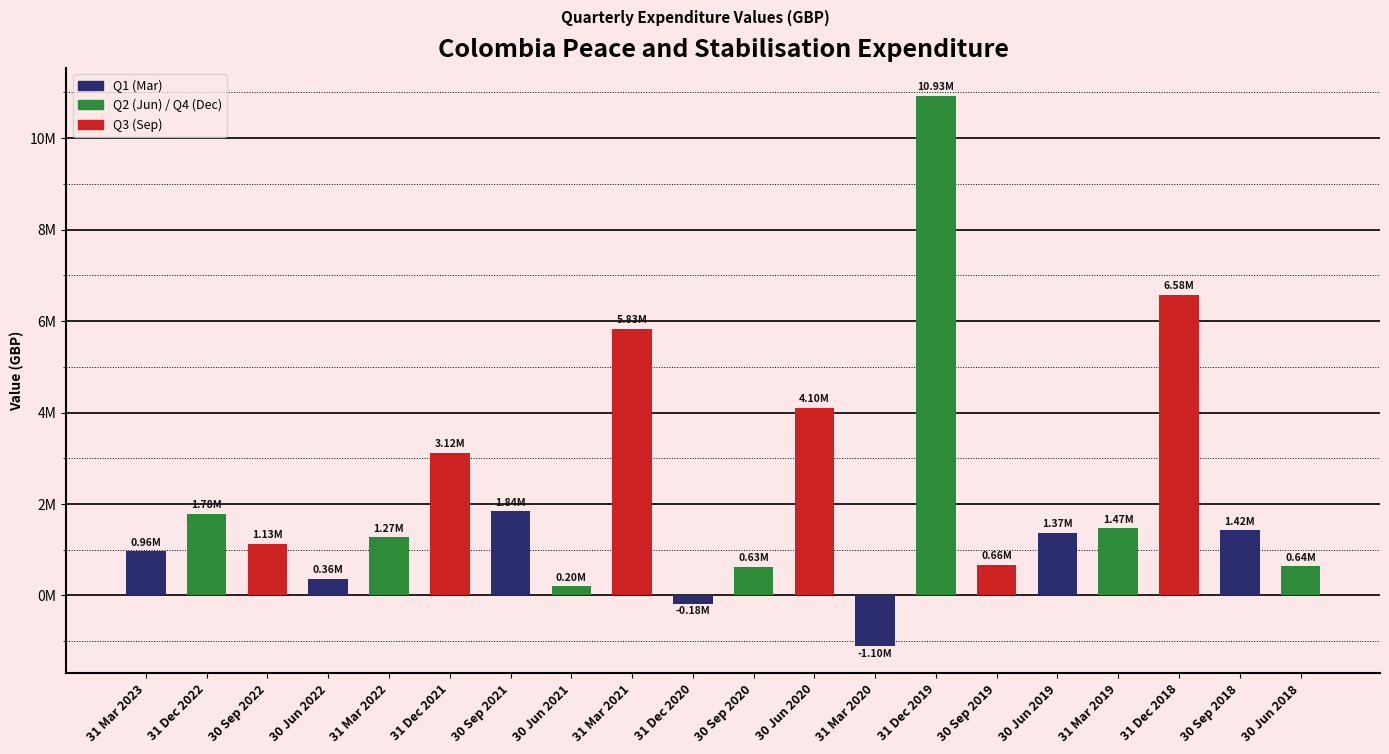

At which category does the chart reach its peak across all series?

31 Dec 2019